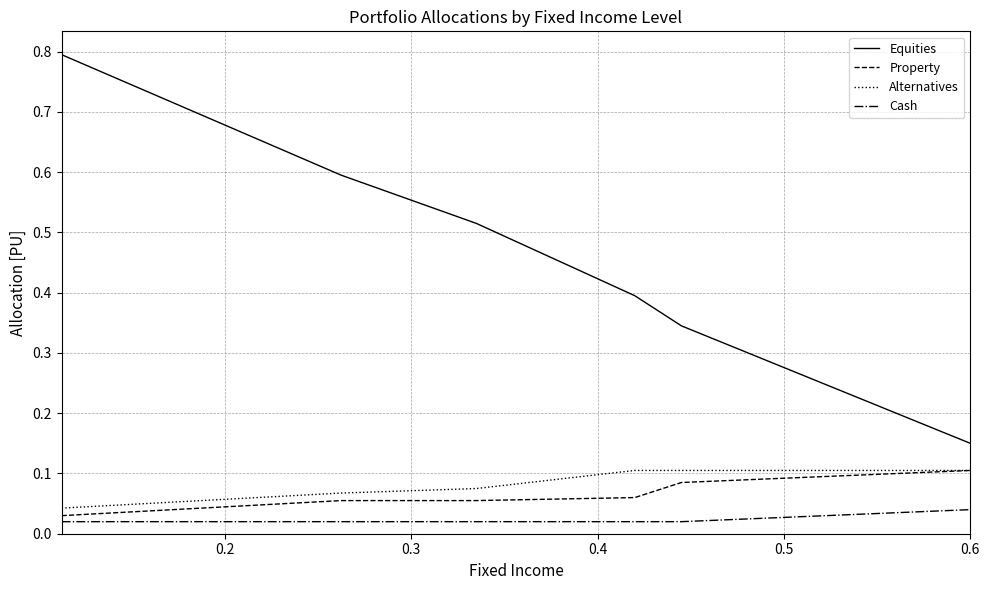

True or false: Equities has more than 2 interior local peaks.

False